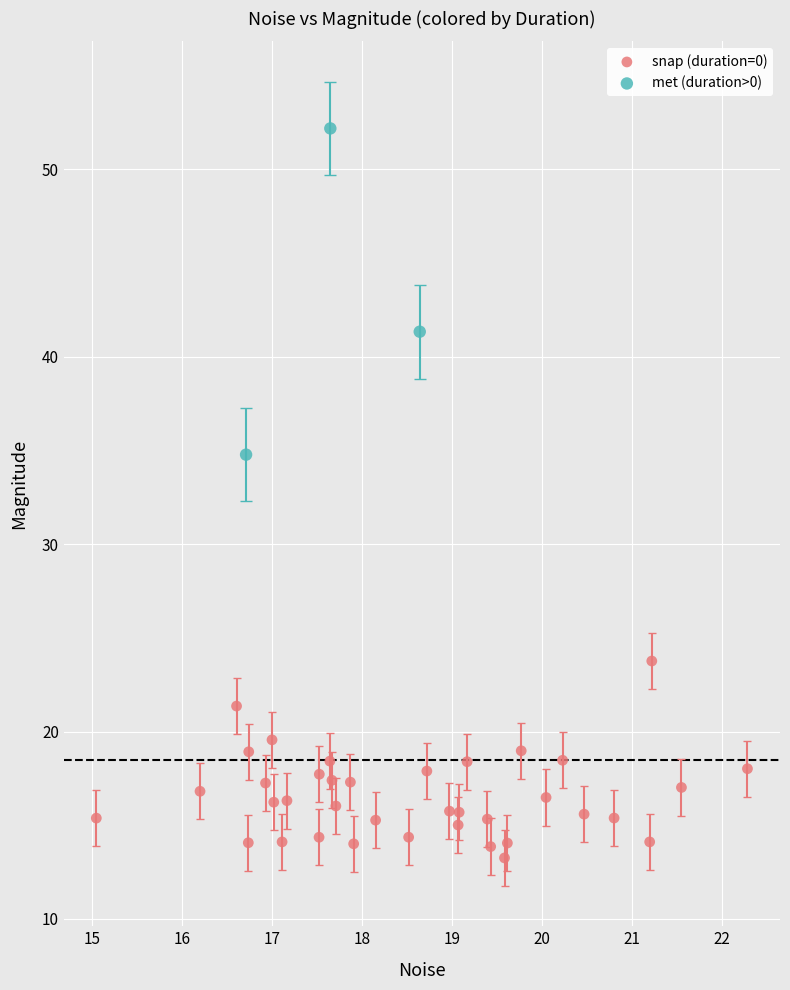

Which series contains the lowest Y value?

snap (duration=0)